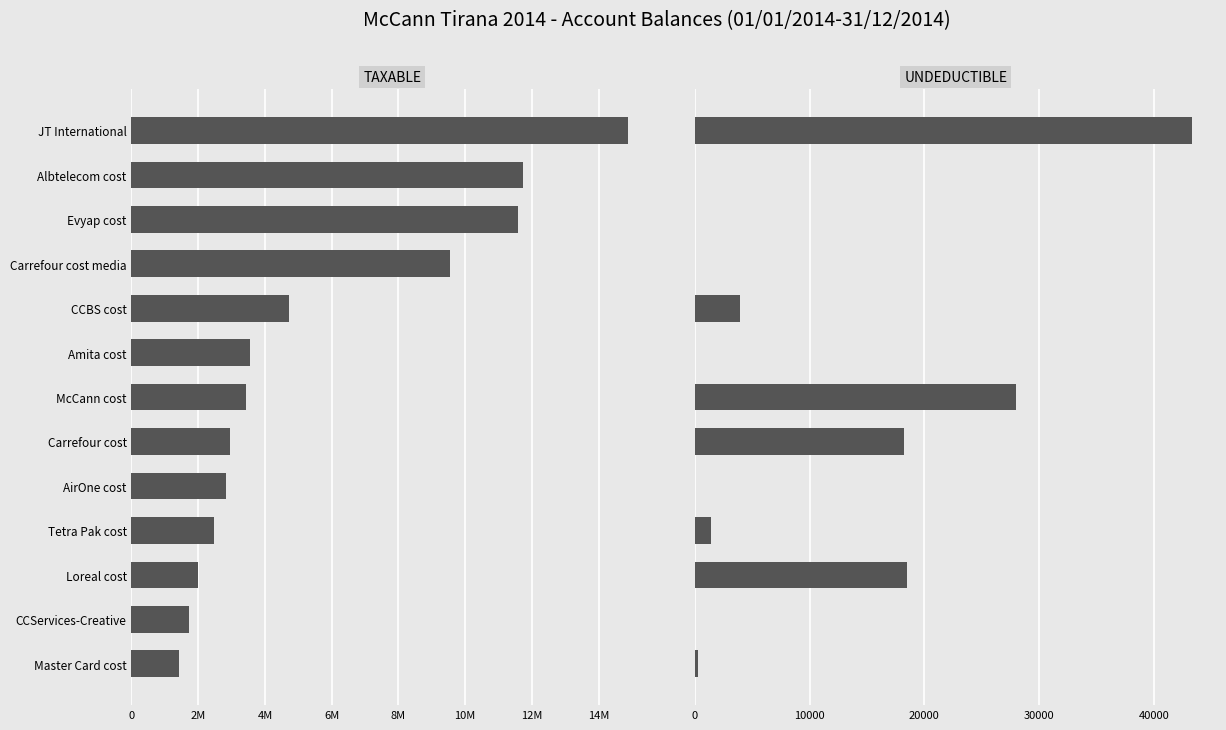

Is it true that Taxable equals 6155202.0 at CCBS cost?

False